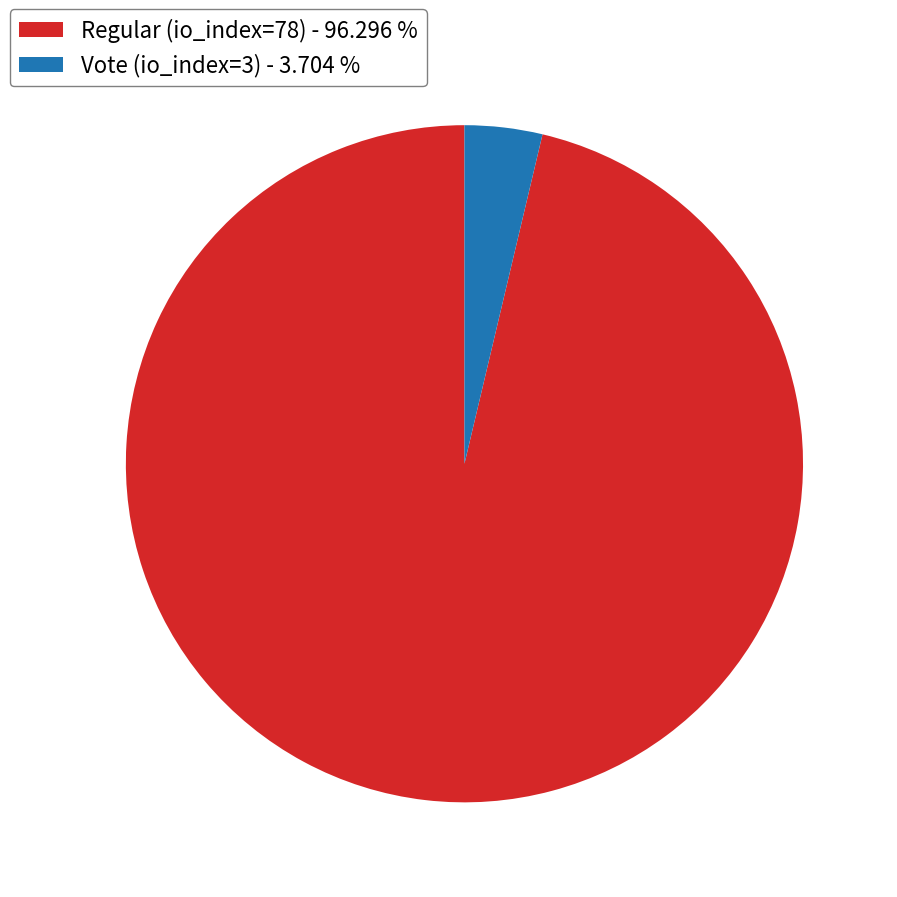

How many segments does this pie chart have?

2